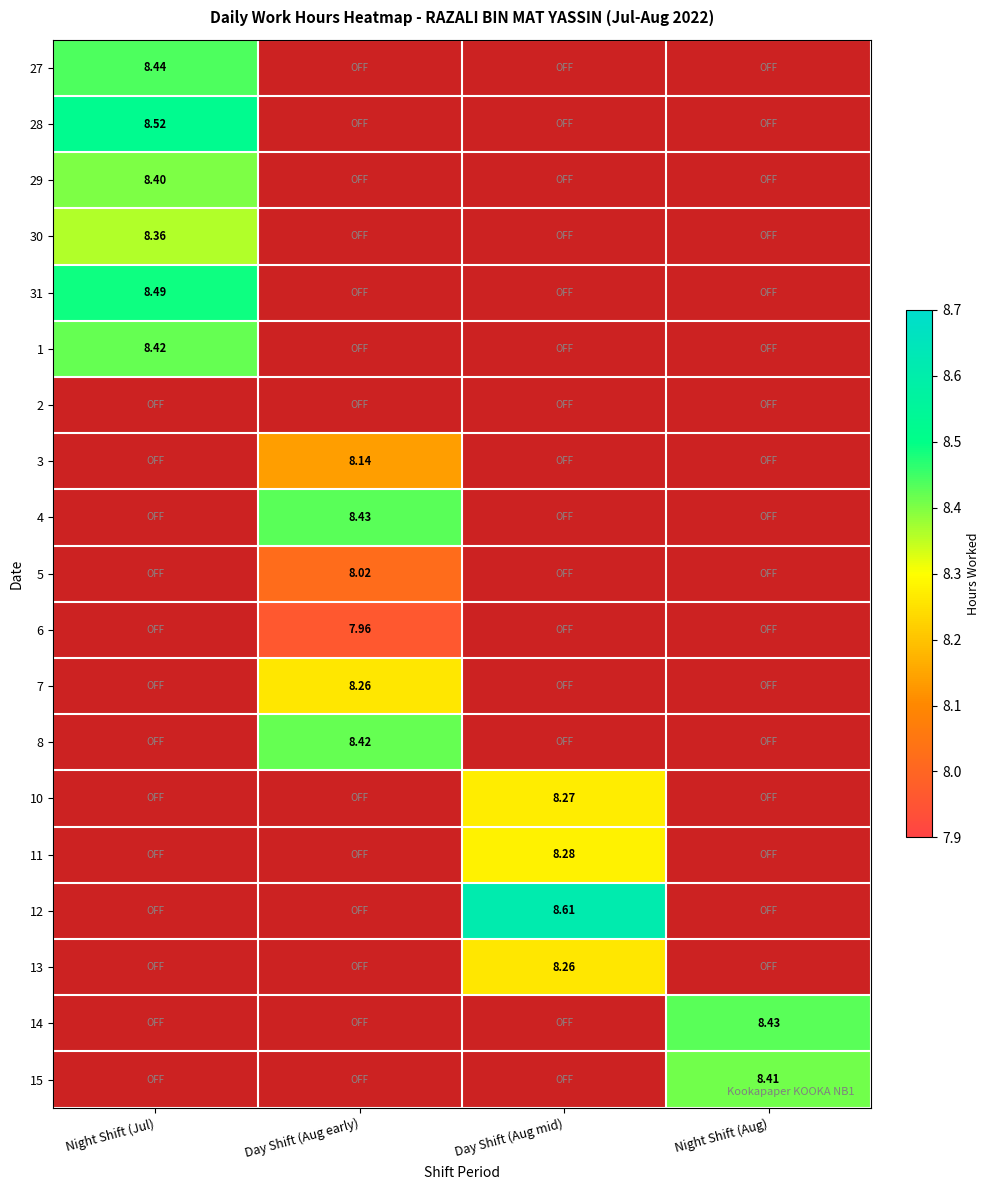

Which category has the highest value across all series?

Day Shift (Aug mid)